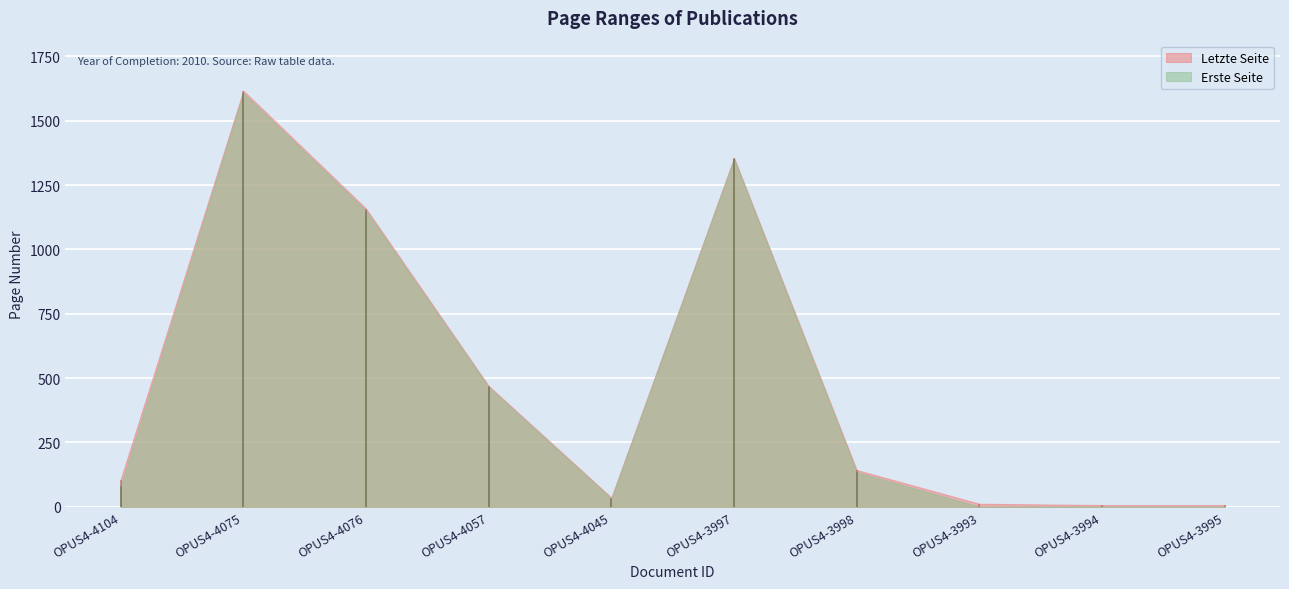

True or false: Letzte Seite and Erste Seite intersect in this chart.

False